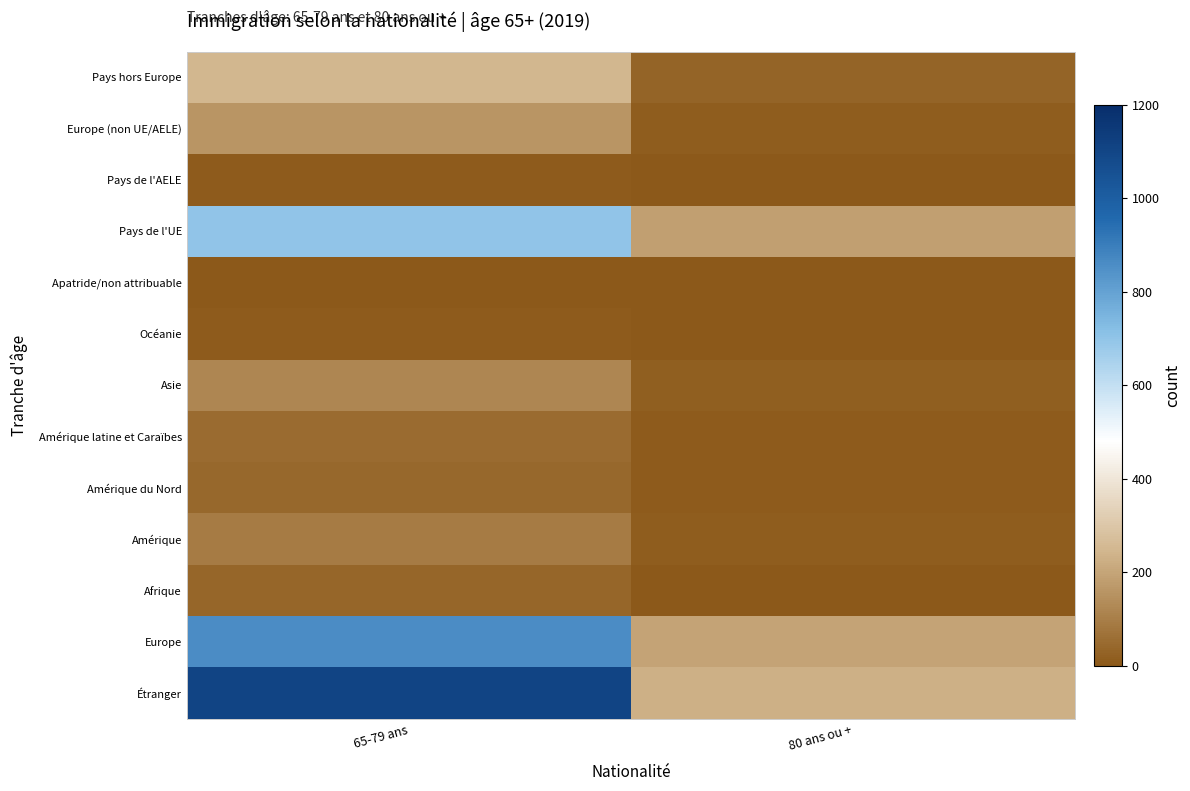

What is the difference between the highest and lowest values at 65-79 ans?

1110